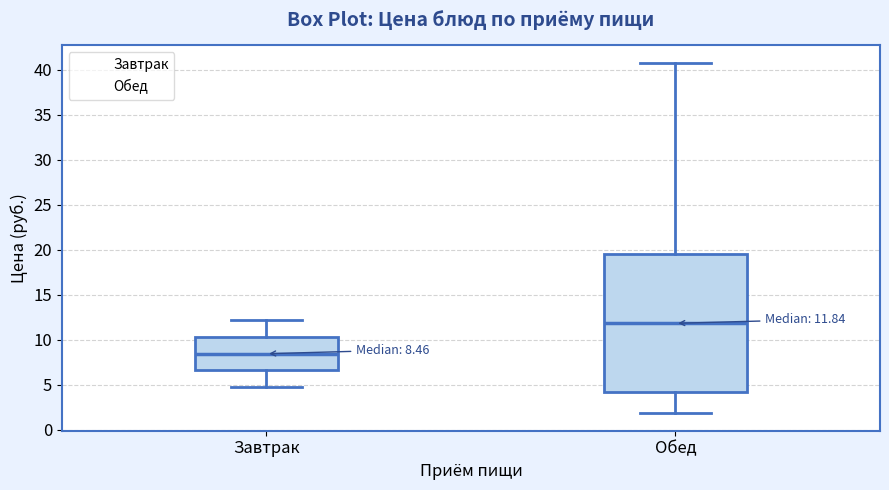

Which box's median line is the lowest?

Завтрак